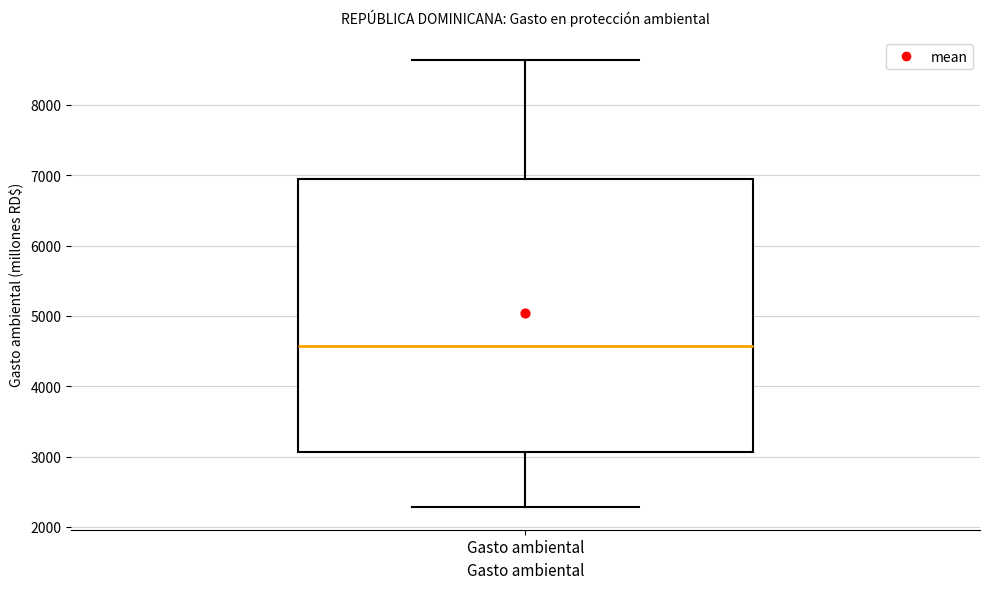

Read this box plot against the y-axis: the position of the median line, the range covered by the box, and the ends of both whiskers. The values are not printed on the chart, so give them approximately, as read against the axis.

median 4600, box 3100 to 6900, whiskers 2300 to 8600